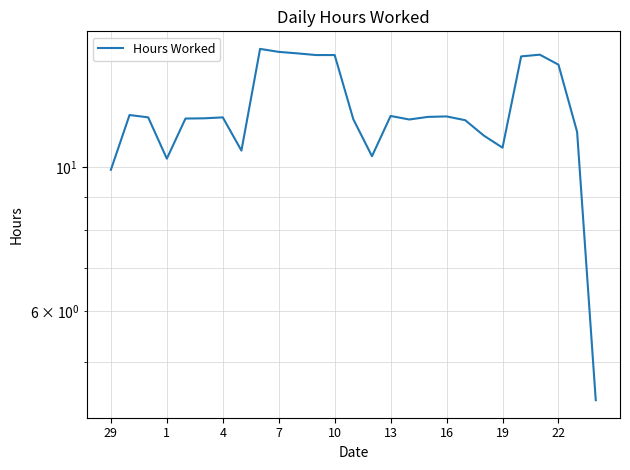

What is the ratio of the value at 17 to the value at 22?

0.8